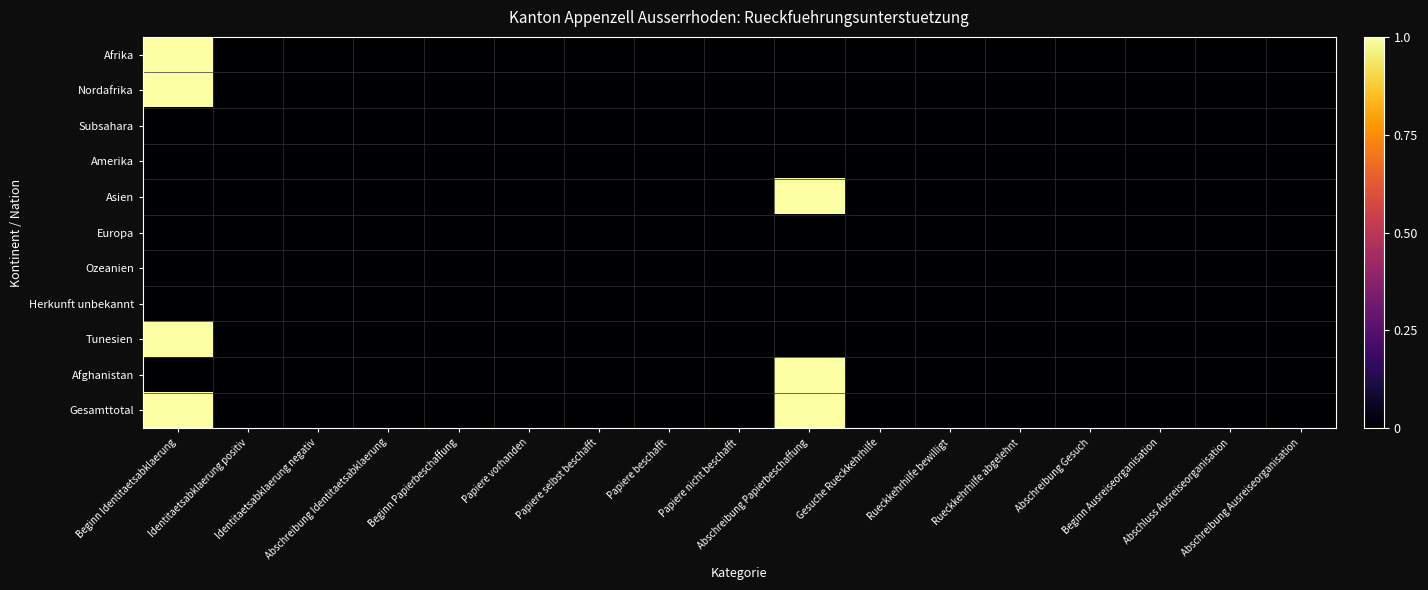

At how many categories does at least one series exceed 0?

2